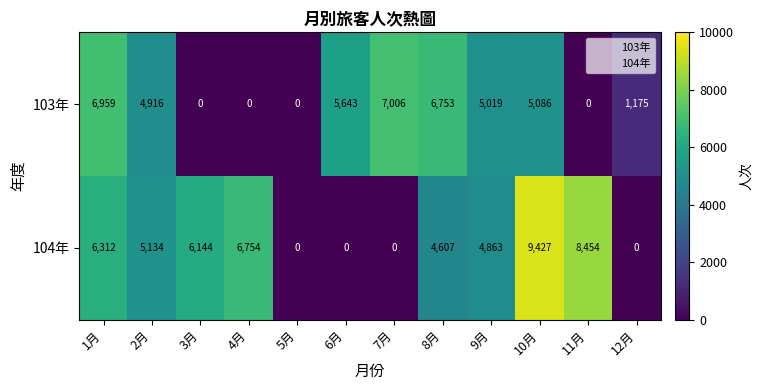

True or false: 103年 has a value of 5086 at 10月.

True